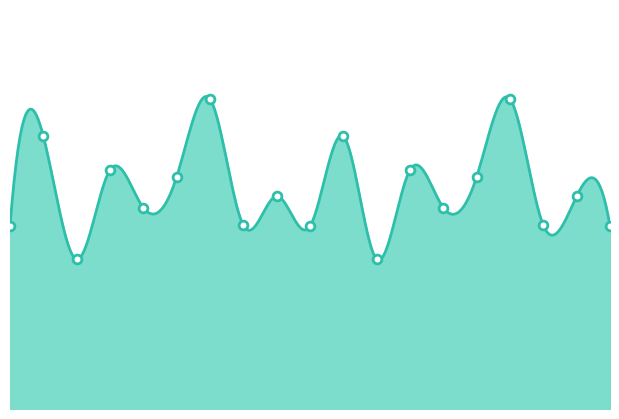

What is the change in value from 01:54 to 03:05?

-0.6